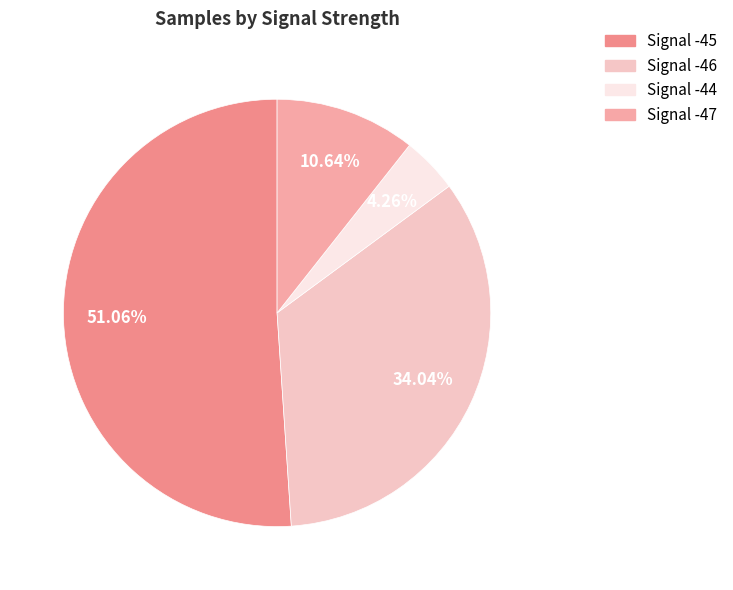

Count the number of slices in the pie.

4